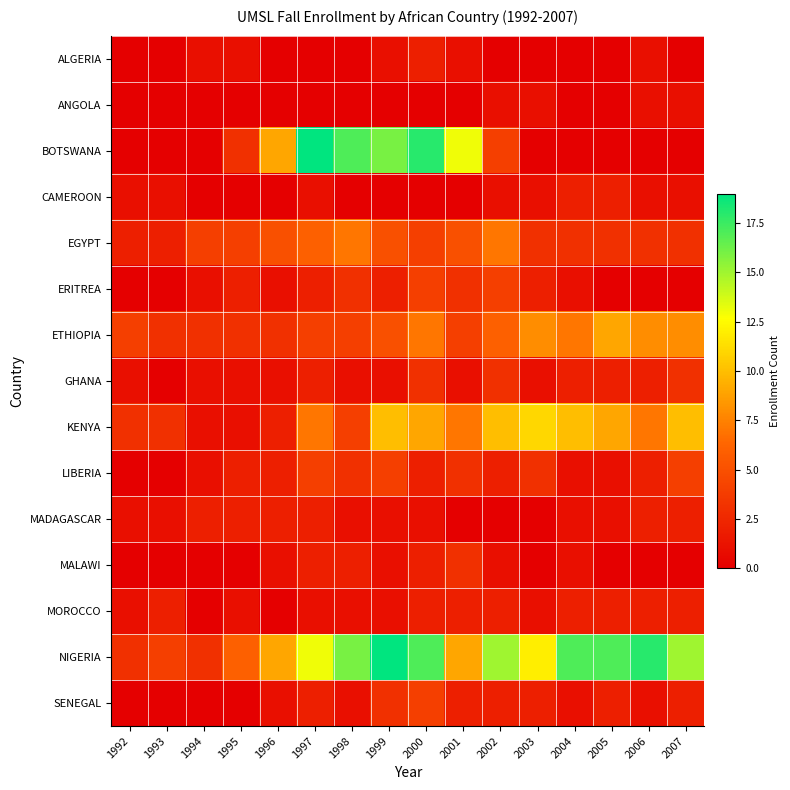

At 1995, list the series in order from smallest to largest.

ANGOLA, CAMEROON, MALAWI, SENEGAL, ALGERIA, GHANA, KENYA, MOROCCO, ERITREA, LIBERIA, MADAGASCAR, BOTSWANA, ETHIOPIA, EGYPT, NIGERIA